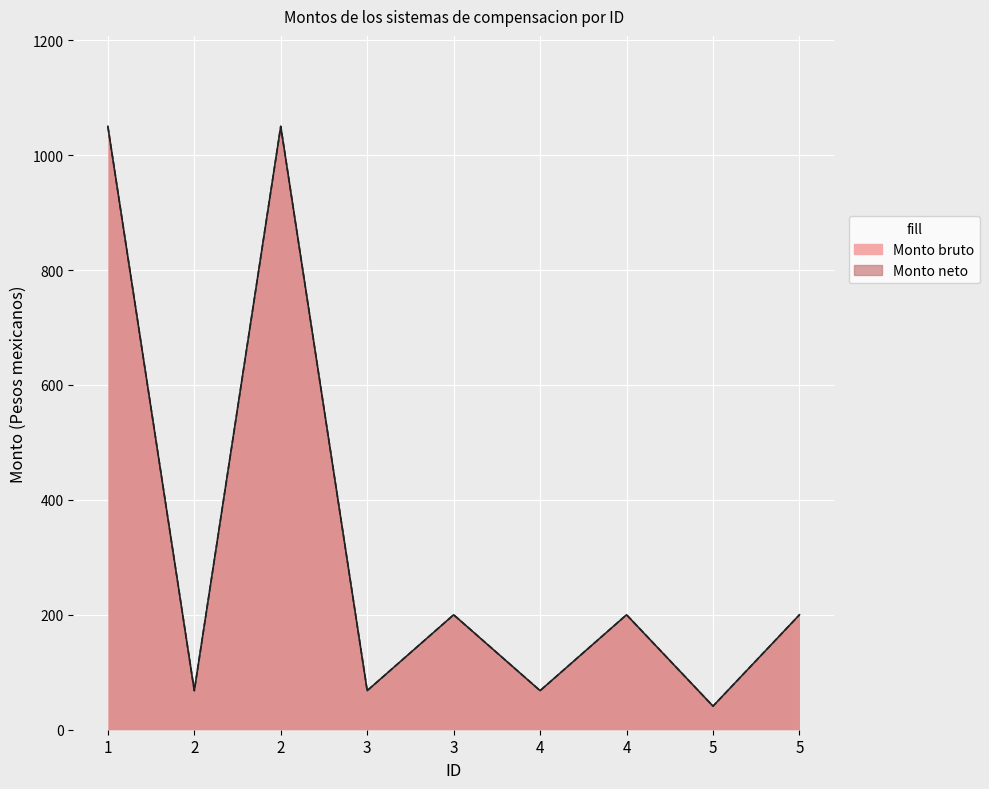

Which series has the largest total across all categories?

Monto bruto